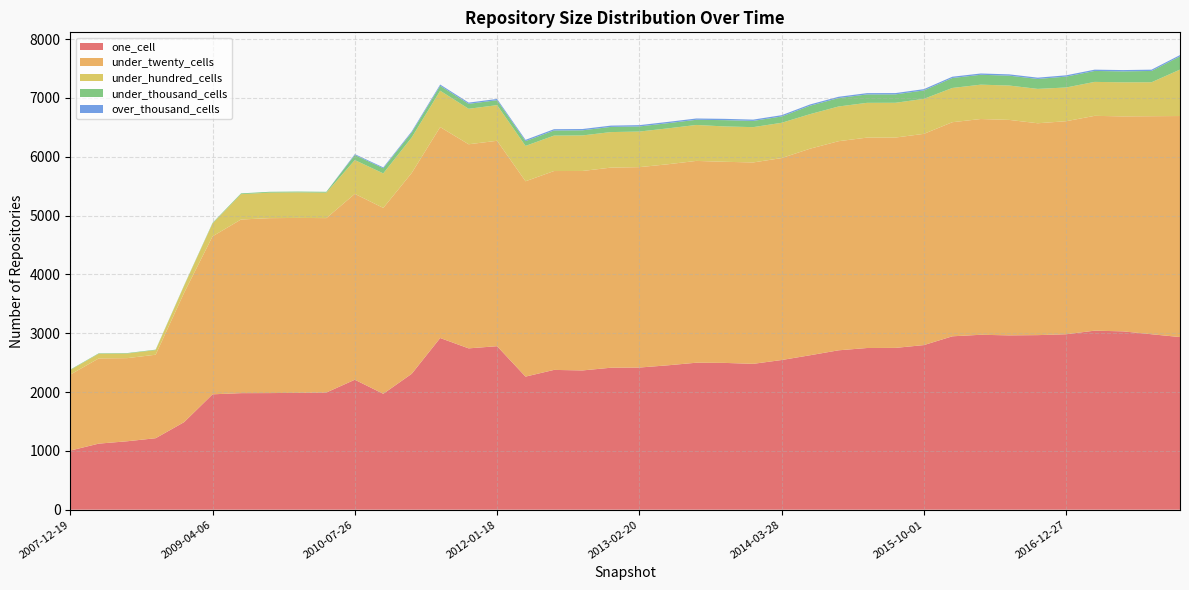

Reading left to right, list all the values displayed in this chart.

one_cell: 2007-12-19=1005	2008-04-01=1123	2008-06-27=1163	2008-10-10=1215	2008-12-17=1488	2009-04-06=1961	2009-06-17=1981	2009-09-25=1982	2009-12-16=1986	2010-04-01=1992	2010-07-26=2209	2010-11-17=1970	2011-02-21=2310	2011-06-10=2918	2011-09-05=2742	2012-01-18=2779	2012-03-26=2262	2012-07-13=2376	2012-10-31=2367	2012-12-11=2413	2013-02-20=2416	2013-05-21=2454	2013-07-09=2498	2013-09-10=2495	2013-12-20=2479	2014-03-28=2544	2014-09-08=2625	2015-01-19=2709	2015-04-09=2748	2015-07-03=2750	2015-10-01=2798	2016-01-04=2947	2016-04-05=2973	2016-07-04=2963	2016-10-07=2967	2016-12-27=2982	2017-04-12=3043	2017-07-24=3031	2017-10-12=2982	2017-12-22=2934
under_twenty_cells: 2007-12-19=1291	2008-04-01=1448	2008-06-27=1413	2008-10-10=1419	2008-12-17=2198	2009-04-06=2685	2009-06-17=2951	2009-09-25=2973	2009-12-16=2973	2010-04-01=2964	2010-07-26=3159	2010-11-17=3159	2011-02-21=3414	2011-06-10=3585	2011-09-05=3469	2012-01-18=3491	2012-03-26=3320	2012-07-13=3380	2012-10-31=3390	2012-12-11=3401	2013-02-20=3406	2013-05-21=3417	2013-07-09=3430	2013-09-10=3418	2013-12-20=3423	2014-03-28=3432	2014-09-08=3511	2015-01-19=3554	2015-04-09=3576	2015-07-03=3575	2015-10-01=3590	2016-01-04=3639	2016-04-05=3667	2016-07-04=3662	2016-10-07=3601	2016-12-27=3621	2017-04-12=3651	2017-07-24=3654	2017-10-12=3706	2017-12-22=3757
under_hundred_cells: 2007-12-19=77	2008-04-01=79	2008-06-27=78	2008-10-10=78	2008-12-17=119	2009-04-06=218	2009-06-17=431	2009-09-25=434	2009-12-16=434	2010-04-01=433	2010-07-26=574	2010-11-17=587	2011-02-21=603	2011-06-10=618	2011-09-05=603	2012-01-18=606	2012-03-26=601	2012-07-13=602	2012-10-31=604	2012-12-11=604	2013-02-20=605	2013-05-21=610	2013-07-09=611	2013-09-10=601	2013-12-20=600	2014-03-28=600	2014-09-08=587	2015-01-19=590	2015-04-09=591	2015-07-03=591	2015-10-01=595	2016-01-04=582	2016-04-05=584	2016-07-04=584	2016-10-07=584	2016-12-27=573	2017-04-12=577	2017-07-24=579	2017-10-12=577	2017-12-22=789
under_thousand_cells: 2007-12-19=8	2008-04-01=8	2008-06-27=8	2008-10-10=8	2008-12-17=8	2009-04-06=11	2009-06-17=13	2009-09-25=14	2009-12-16=14	2010-04-01=14	2010-07-26=86	2010-11-17=87	2011-02-21=85	2011-06-10=84	2011-09-05=84	2012-01-18=84	2012-03-26=81	2012-07-13=87	2012-10-31=87	2012-12-11=88	2013-02-20=87	2013-05-21=88	2013-07-09=88	2013-09-10=107	2013-12-20=106	2014-03-28=107	2014-09-08=143	2015-01-19=143	2015-04-09=143	2015-07-03=143	2015-10-01=143	2016-01-04=169	2016-04-05=168	2016-07-04=168	2016-10-07=169	2016-12-27=185	2017-04-12=186	2017-07-24=186	2017-10-12=192	2017-12-22=225
over_thousand_cells: 2007-12-19=0	2008-04-01=0	2008-06-27=0	2008-10-10=0	2008-12-17=0	2009-04-06=0	2009-06-17=0	2009-09-25=0	2009-12-16=0	2010-04-01=0	2010-07-26=15	2010-11-17=15	2011-02-21=18	2011-06-10=21	2011-09-05=21	2012-01-18=21	2012-03-26=22	2012-07-13=22	2012-10-31=22	2012-12-11=22	2013-02-20=22	2013-05-21=22	2013-07-09=22	2013-09-10=22	2013-12-20=22	2014-03-28=22	2014-09-08=22	2015-01-19=22	2015-04-09=22	2015-07-03=22	2015-10-01=22	2016-01-04=22	2016-04-05=22	2016-07-04=22	2016-10-07=22	2016-12-27=22	2017-04-12=22	2017-07-24=22	2017-10-12=22	2017-12-22=22